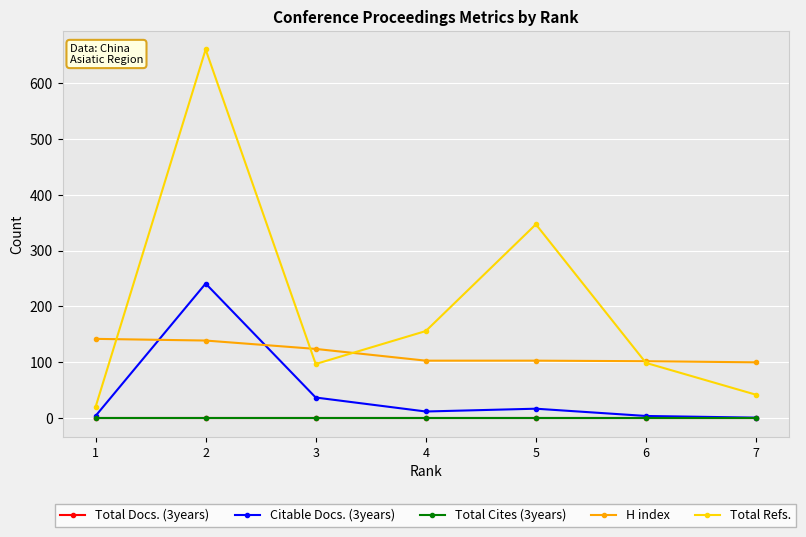

Which series has the widest spread of values?

Total Refs.